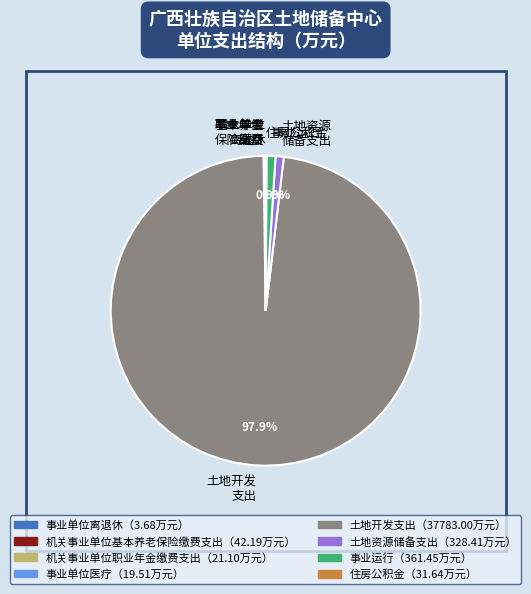

Does 事业运行 account for over 50% of the chart?

No